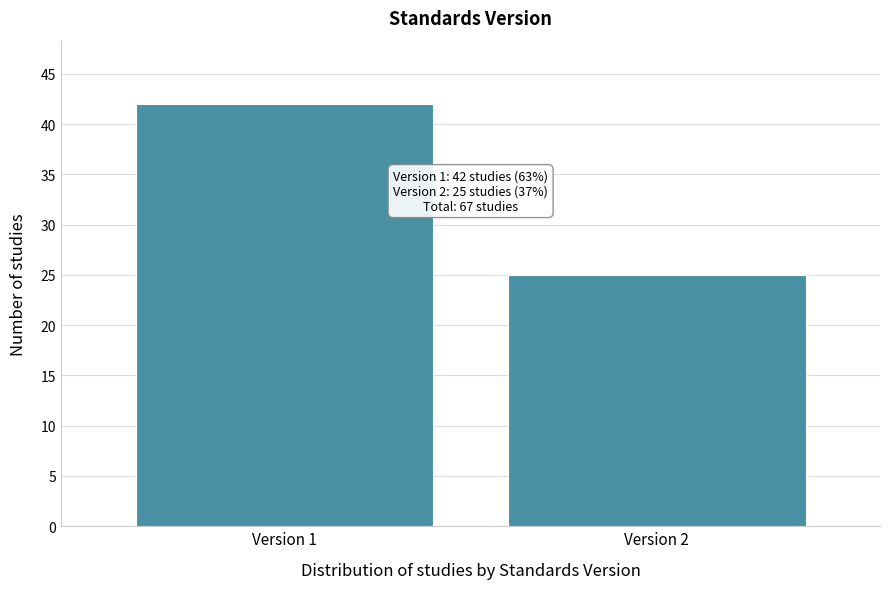

Reading left to right, transcribe all the data shown in this chart.

Version 1=42	Version 2=25